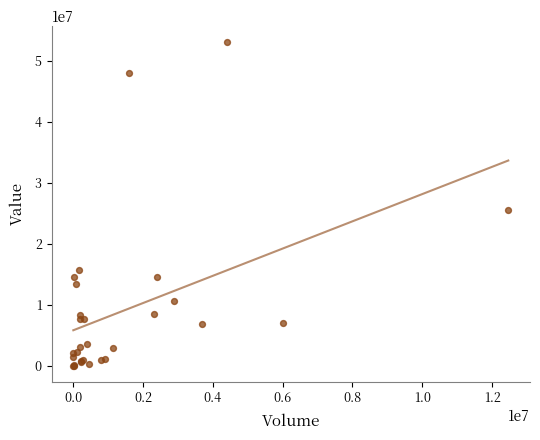

What Y value in the scatter plot is closest to 26540960?

25555283.2